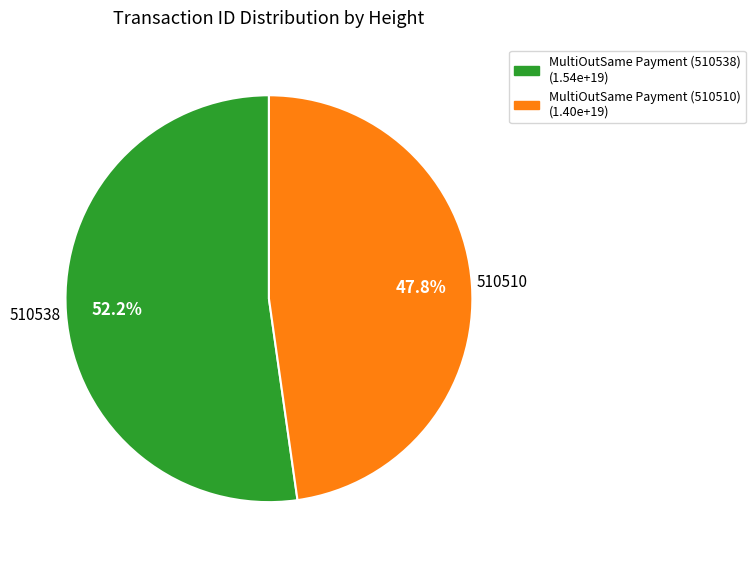

The MultiOutSame Payment (510510) slice represents 48% of the pie. True or false?

True